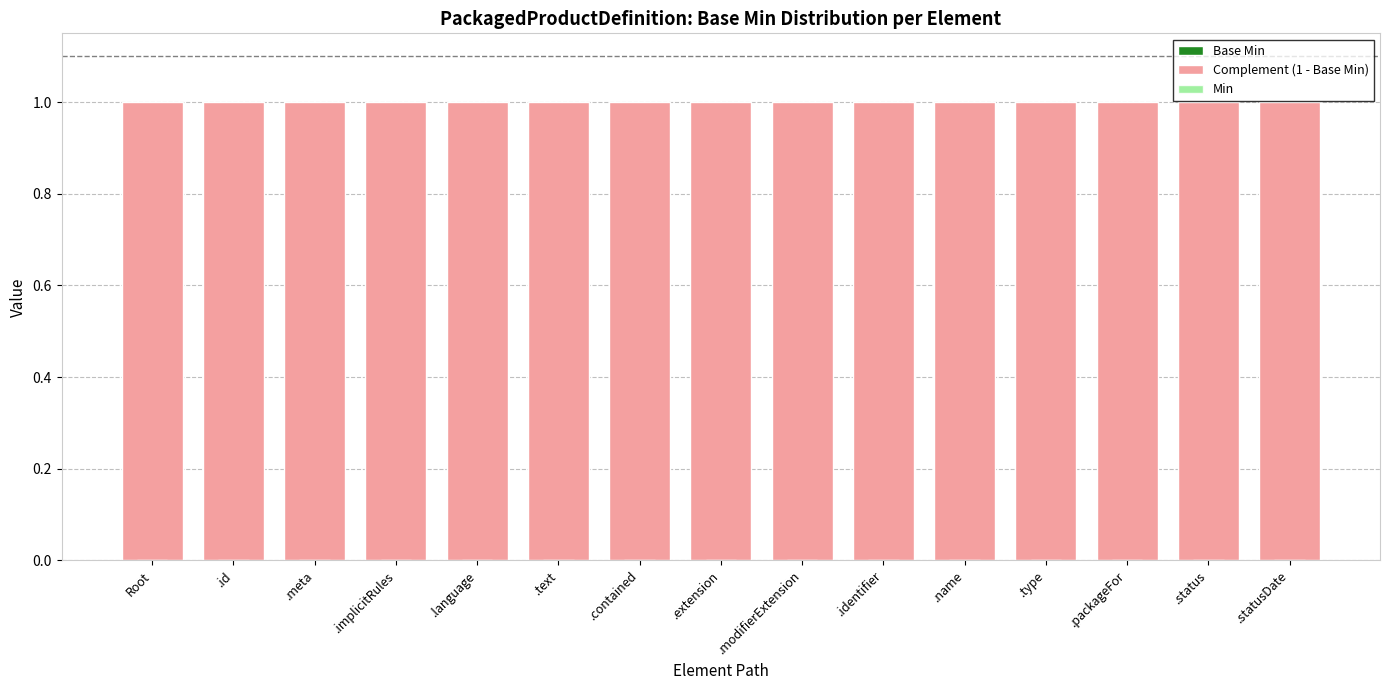

How many bars are there in each group?

3